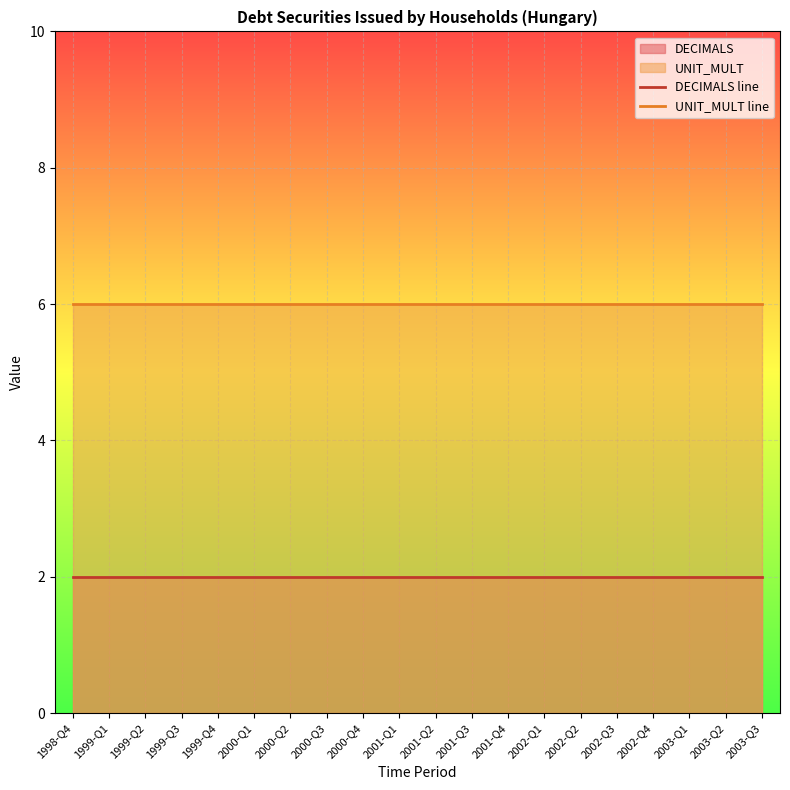

True or false: DECIMALS line has more than 1 points higher than both neighbors.

False